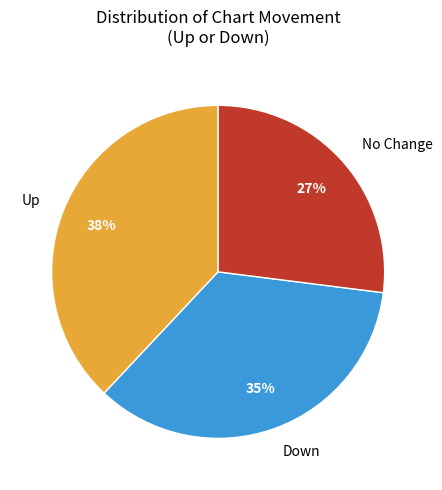

To the nearest percent, what is the average slice percentage?

33%